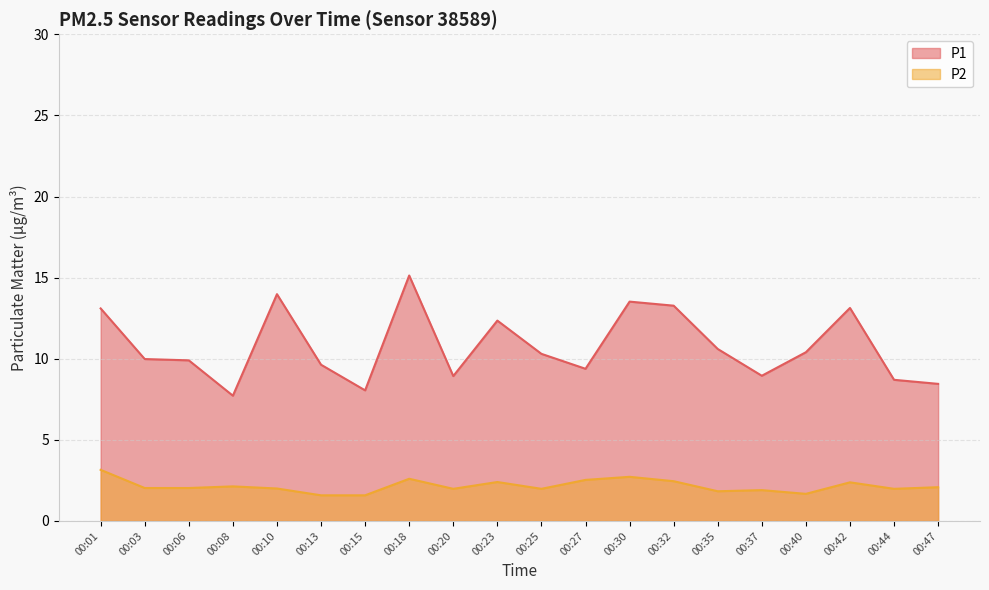

Does the chart have visible grid lines?

Yes